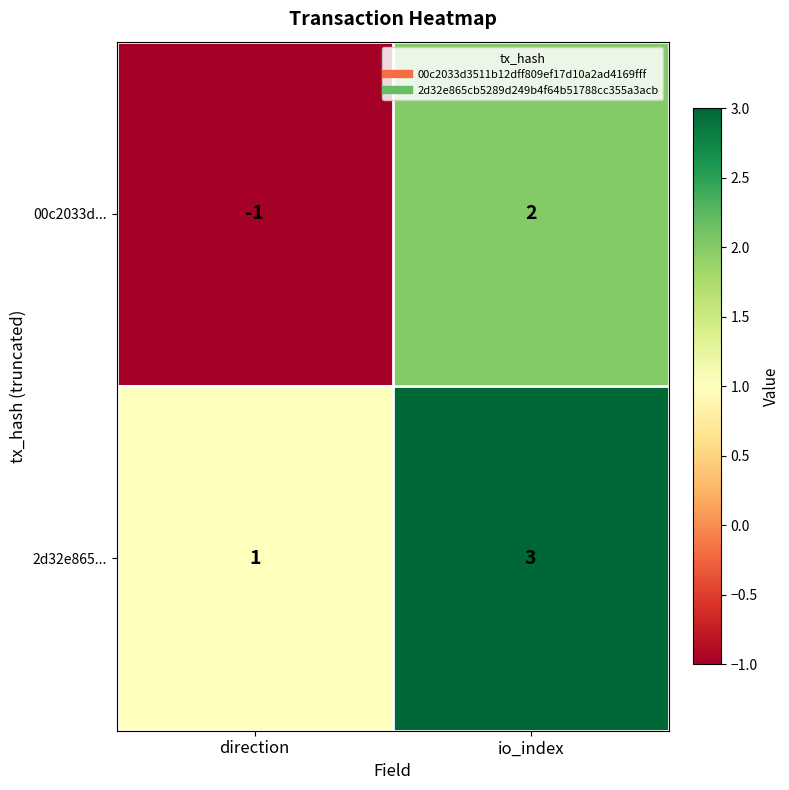

Reading right to left, list all the values displayed in this chart.

00c2033d...: io_index=2	direction=-1
2d32e865...: io_index=3	direction=1